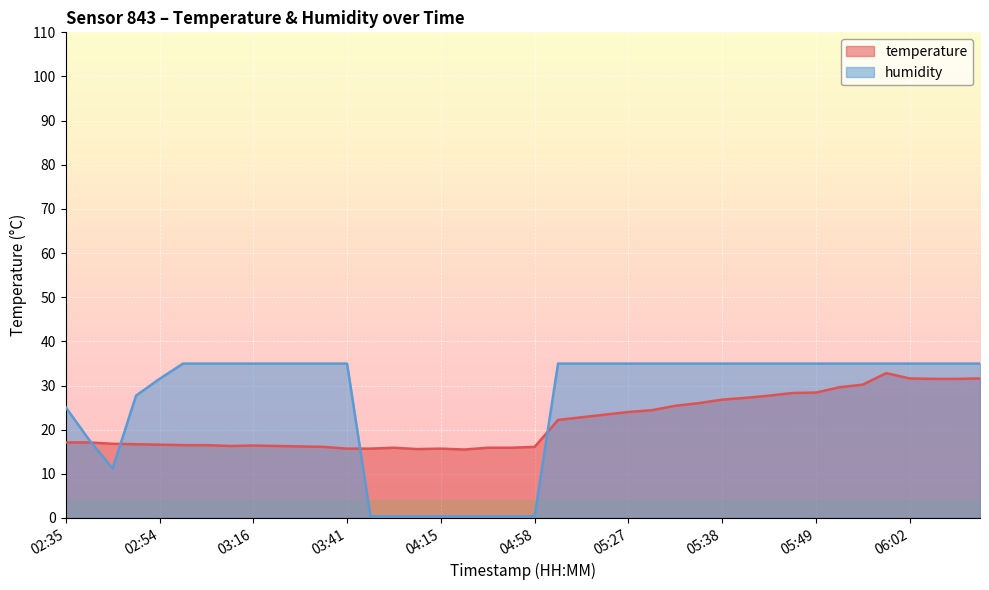

Between 05:18 and 05:43, which series saw the biggest shift?

temperature